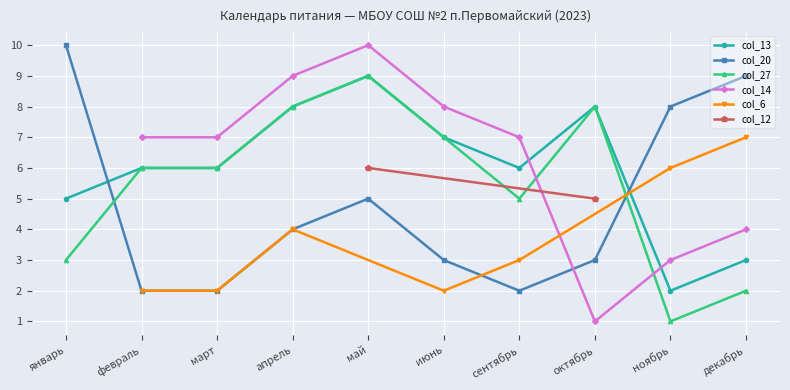

Which category has the lowest value in the col_13 series?

ноябрь